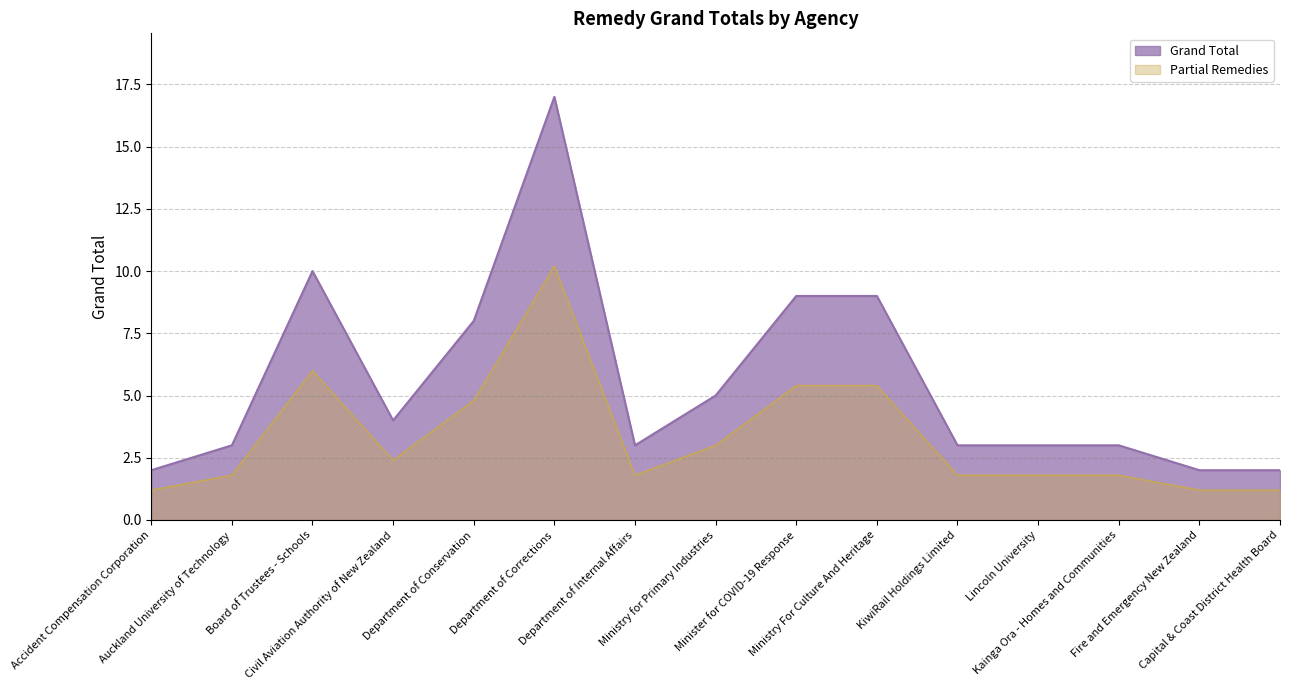

At which label does the data first exceed 3?

Board of Trustees - Schools